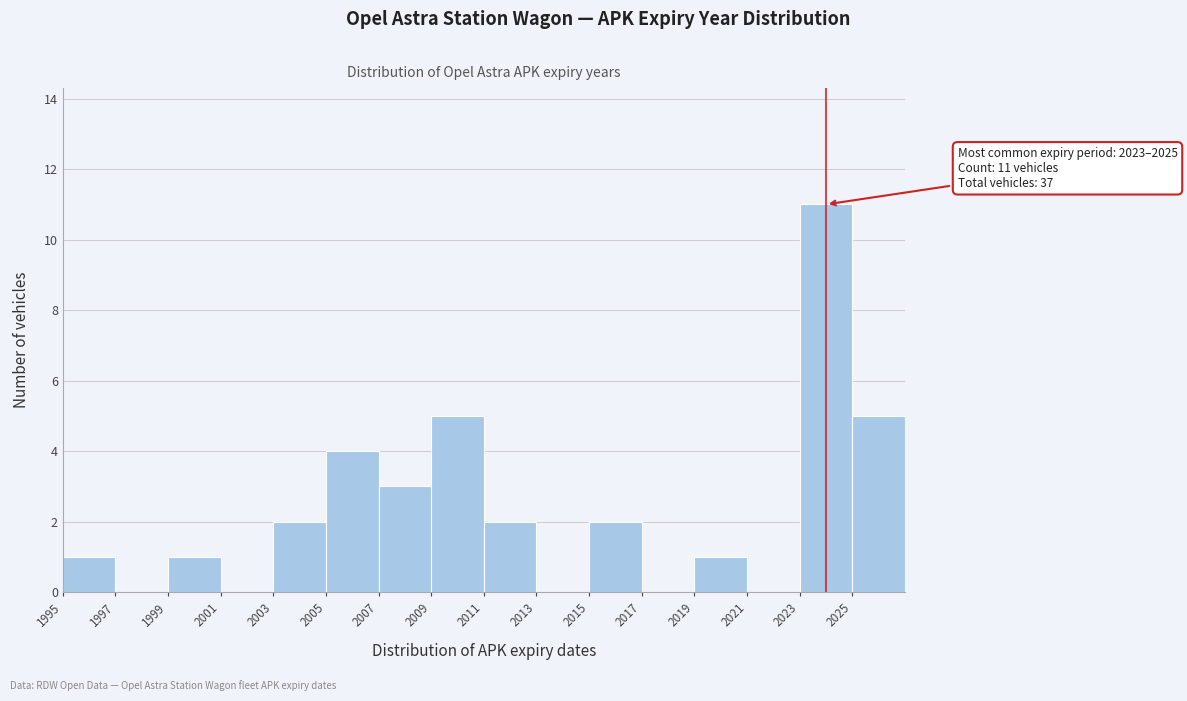

Which range on the x-axis has the tallest bar?

2023 to 2025